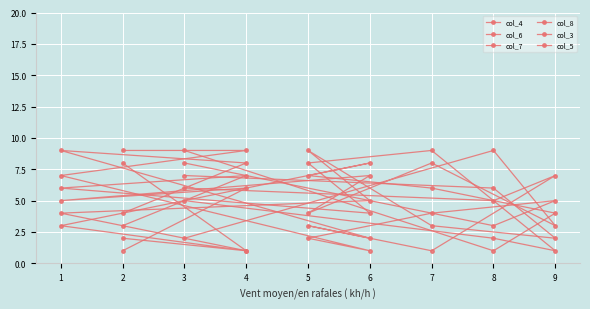

How many col_3 values are between 3 and 7?

5